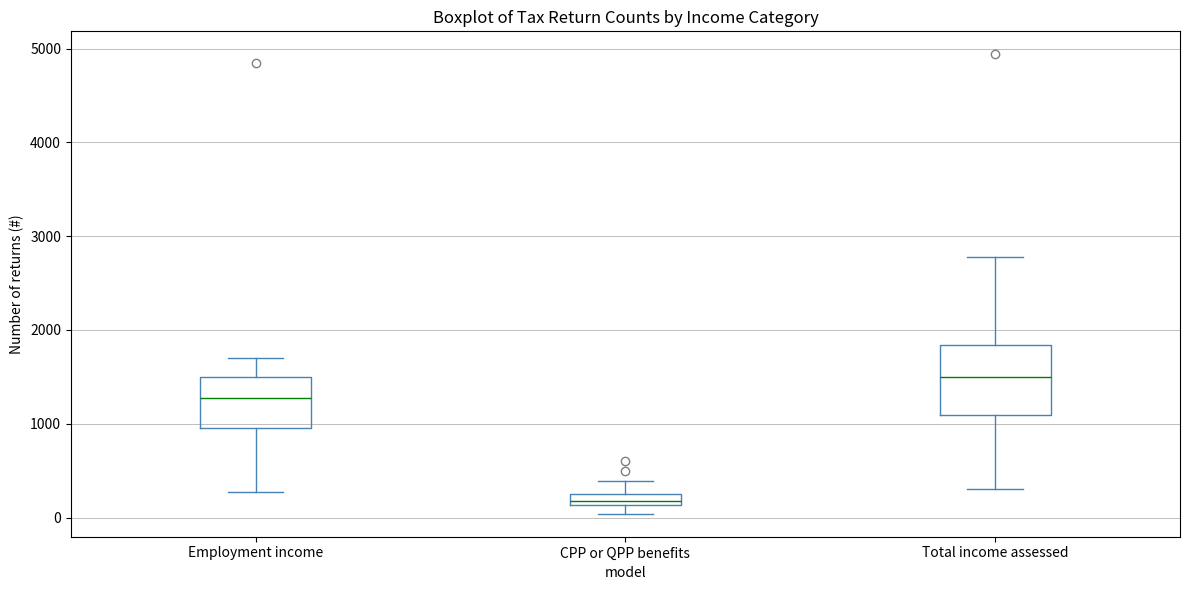

Which box has the highest median line?

Total income assessed